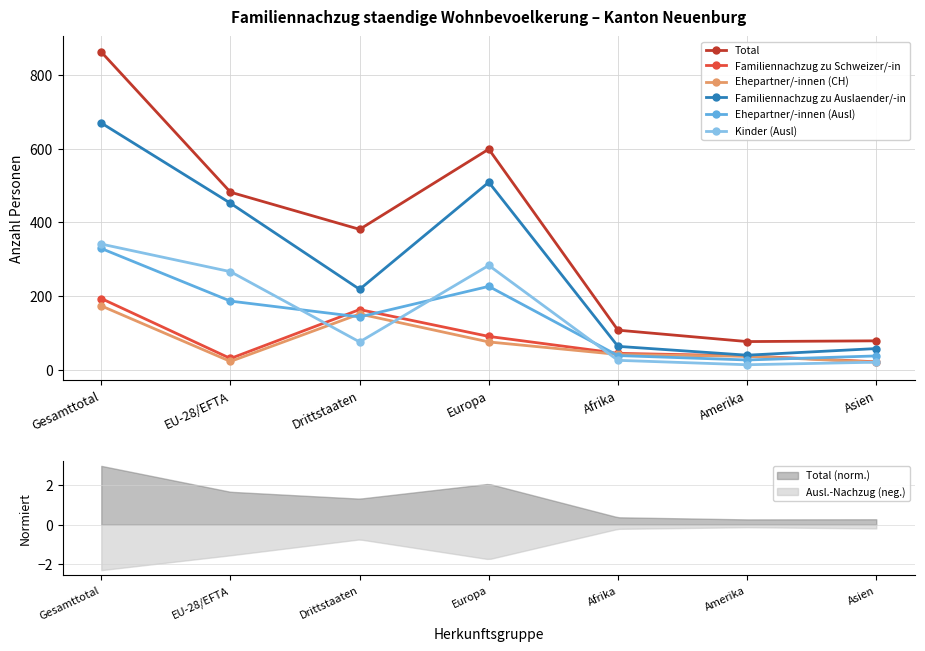

Reading left to right, list all the values displayed in this chart.

Total: 863	482	381	599	107	76	78
Familiennachzug zu Schweizer/-in: 193	30	163	90	44	37	21
Ehepartner/-innen (CH): 173	22	151	75	41	36	20
Familiennachzug zu Auslaender/-in: 670	452	218	509	63	39	57
Ehepartner/-innen (Ausl): 329	186	143	226	38	26	37
Kinder (Ausl): 341	266	75	283	25	13	20